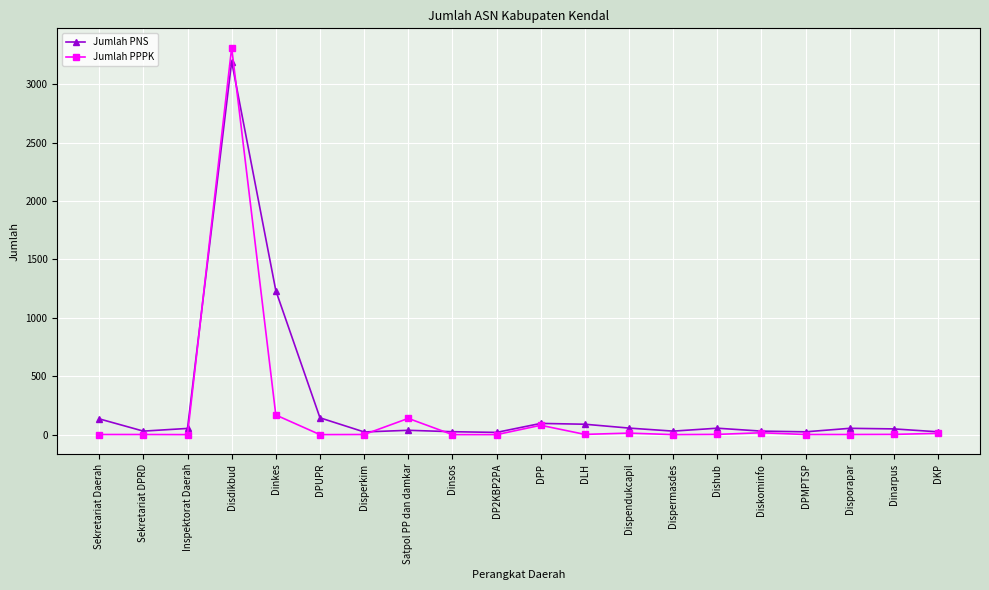

What is the label of the 18th point from the right?

Inspektorat Daerah